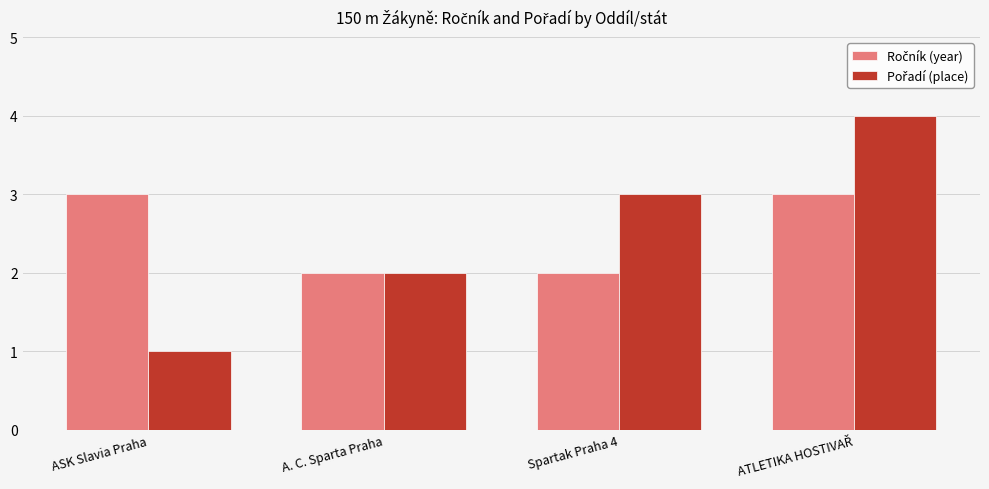

At which category does the chart reach its minimum across all series?

ASK Slavia Praha